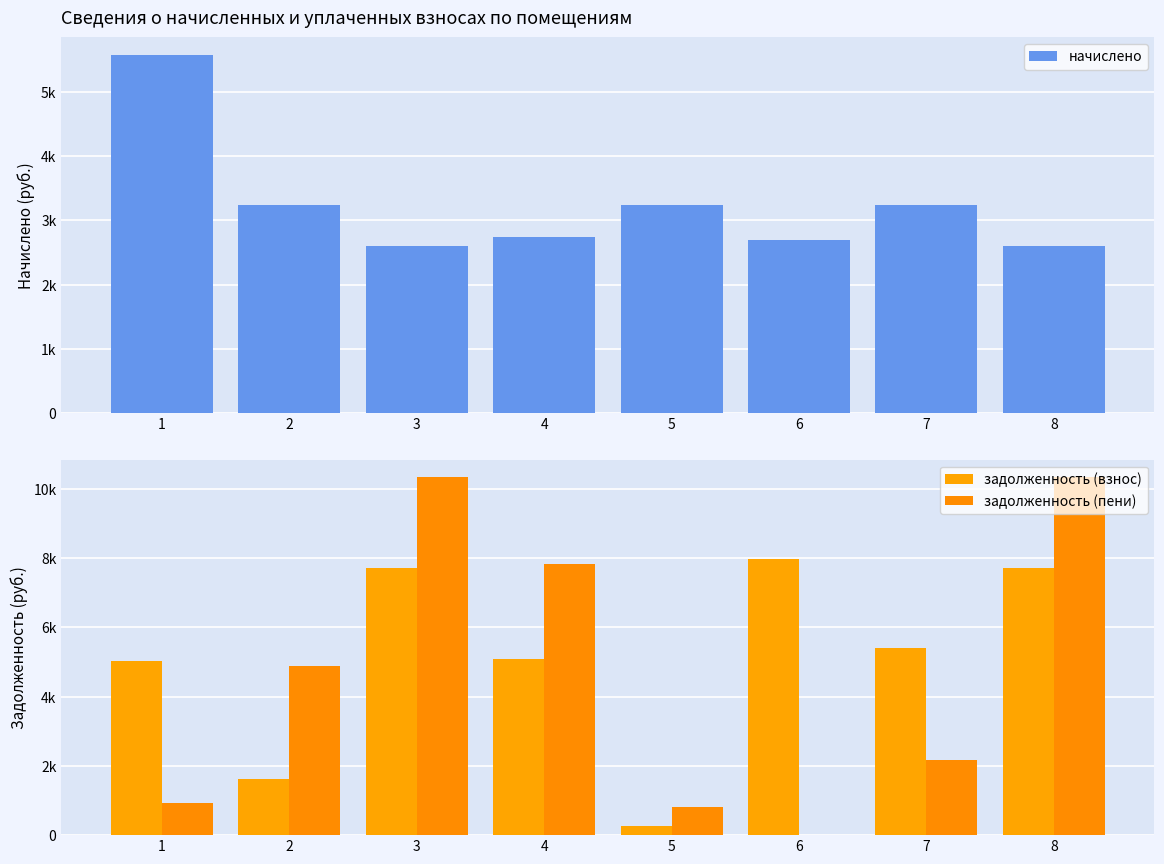

Rank the series at 2 from highest to lowest value.

задолженность (пени), начислено, задолженность (взнос)